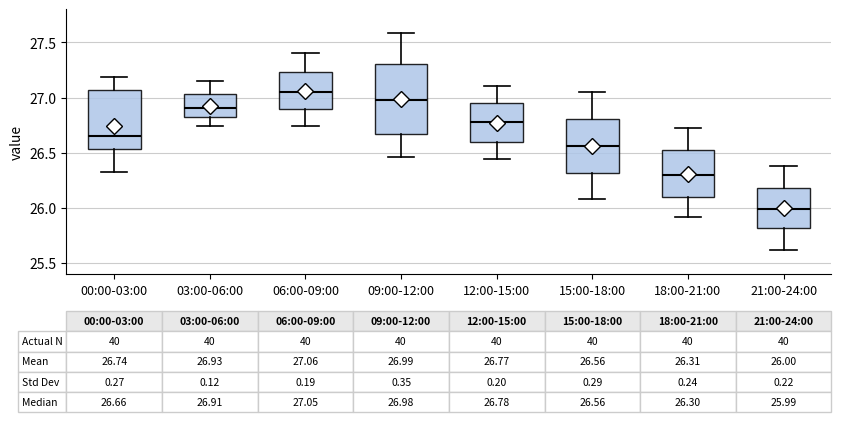

Comparing the boxes themselves (not the whiskers), which one is the tallest?

09:00-12:00